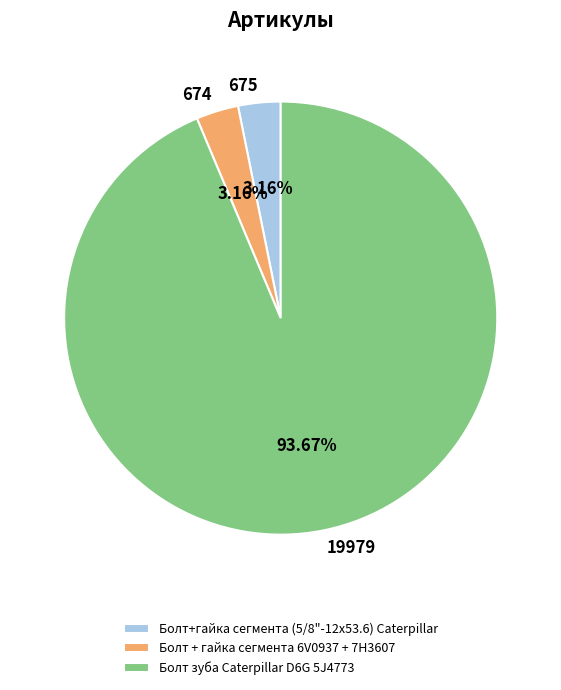

How many segments does this pie chart have?

3